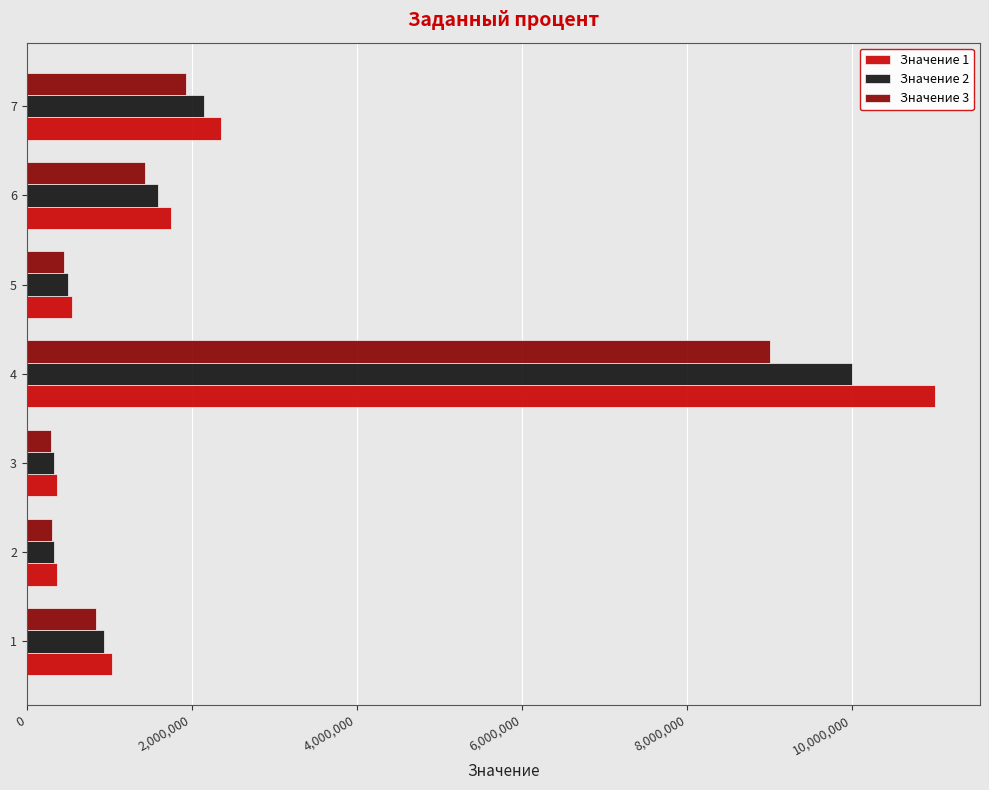

What is the difference between the Значение 2 values at 4 and 5?

9500000.0